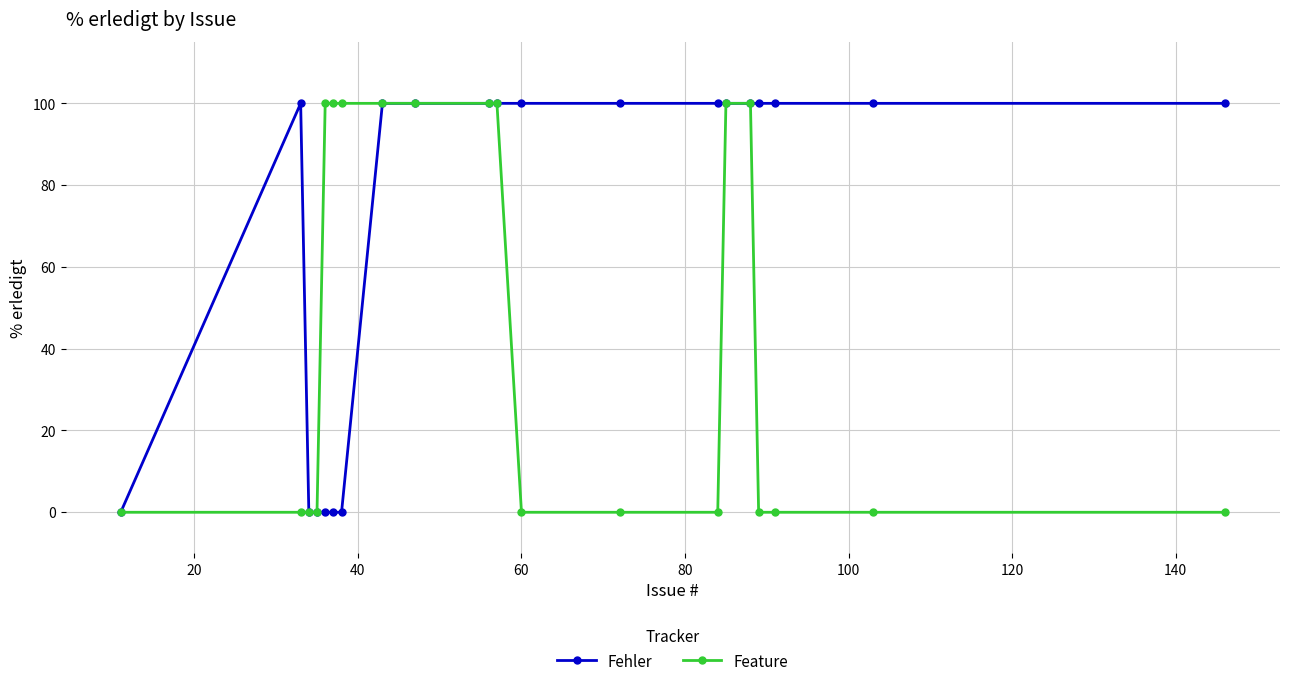

Is this an area chart (filled region under the line)?

No